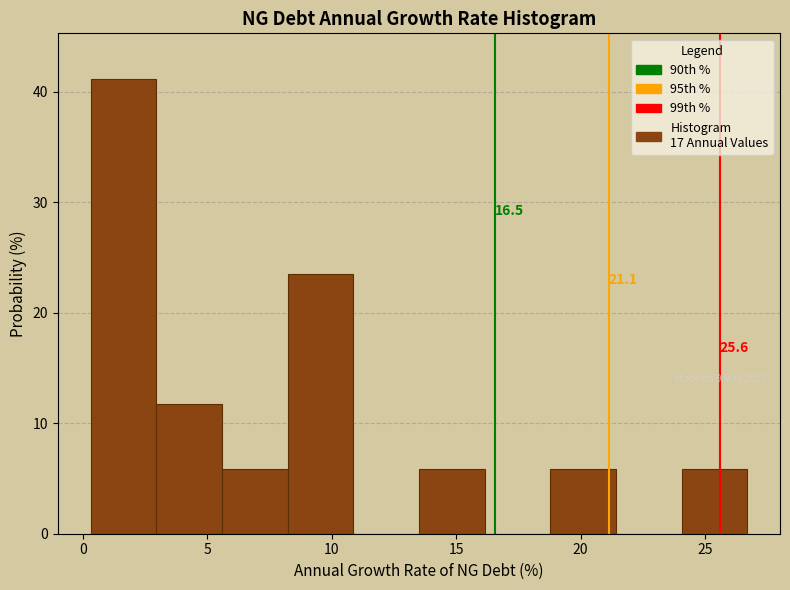

Over which range of the x-axis is the bar tallest?

0.5 to 3.0